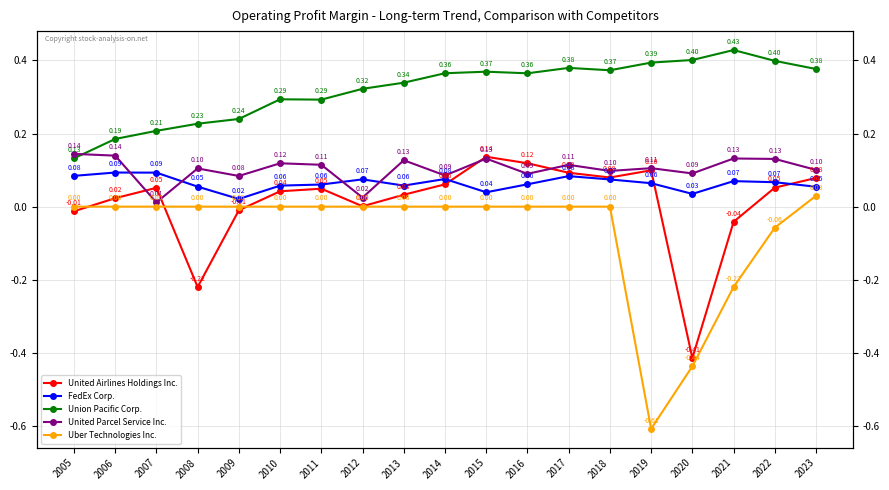

Is the value of FedEx Corp. at 2014 greater than the value of Uber Technologies Inc. at 2018?

Yes